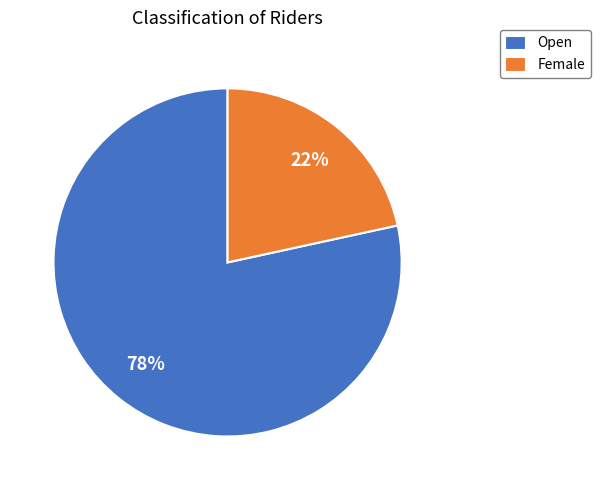

What is the ratio of the value at Female to the value at Open?

0.3